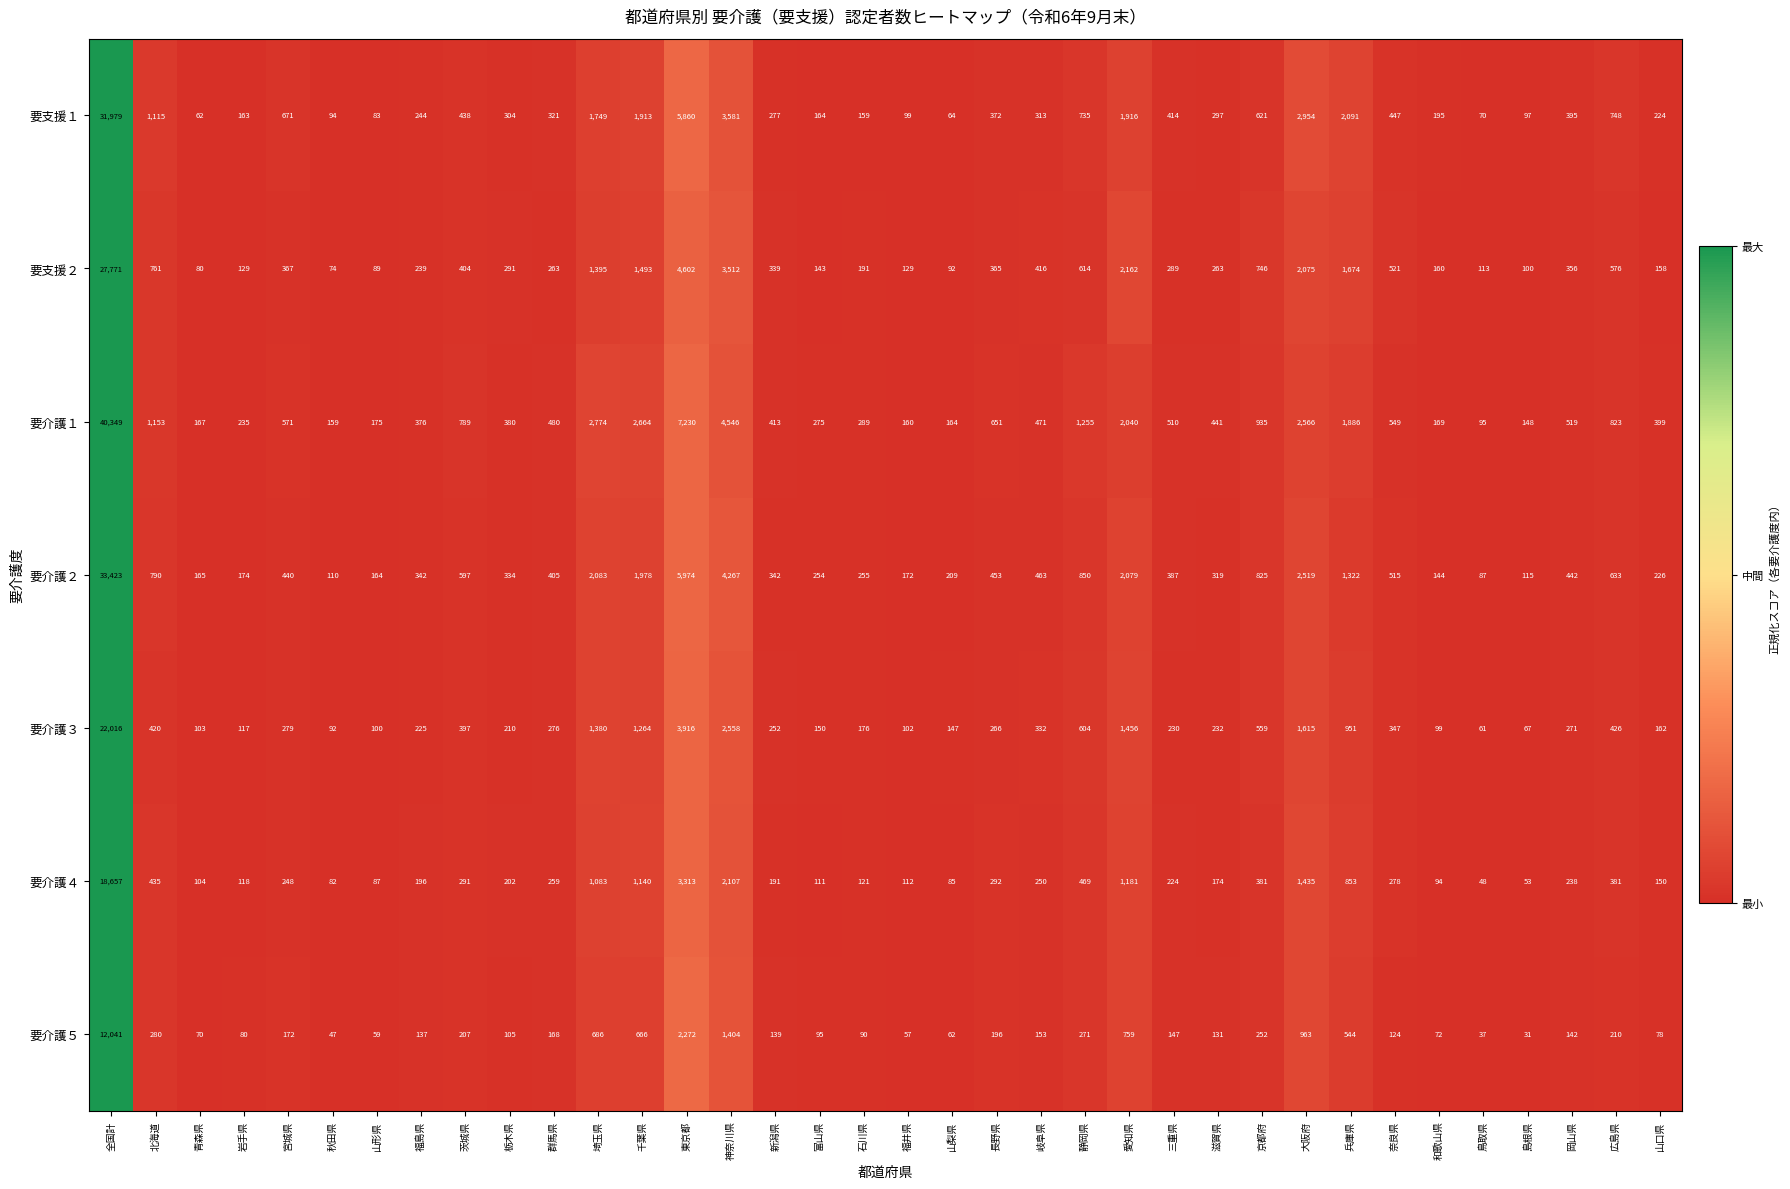

Between 新潟県 and 三重県, which series saw the biggest shift?

要支援１